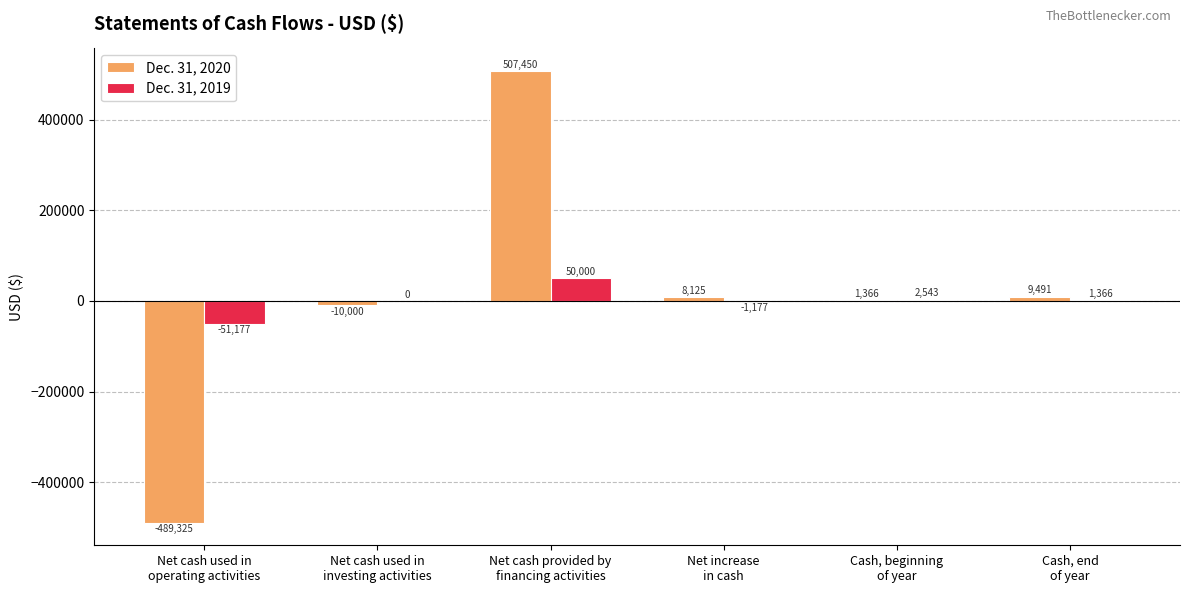

How many groups of bars are there?

6